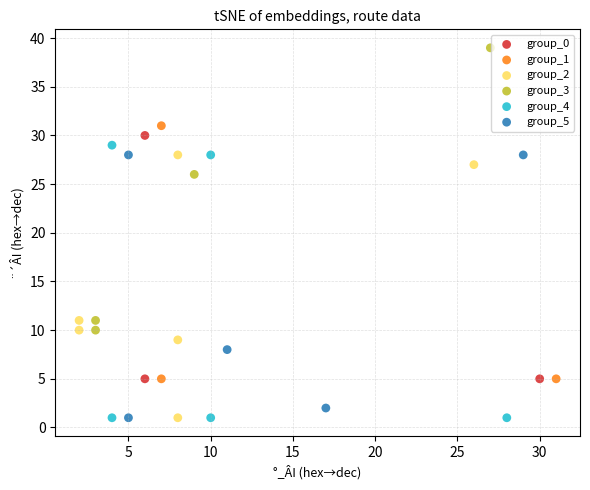

Which series reaches the maximum Y coordinate?

group_3